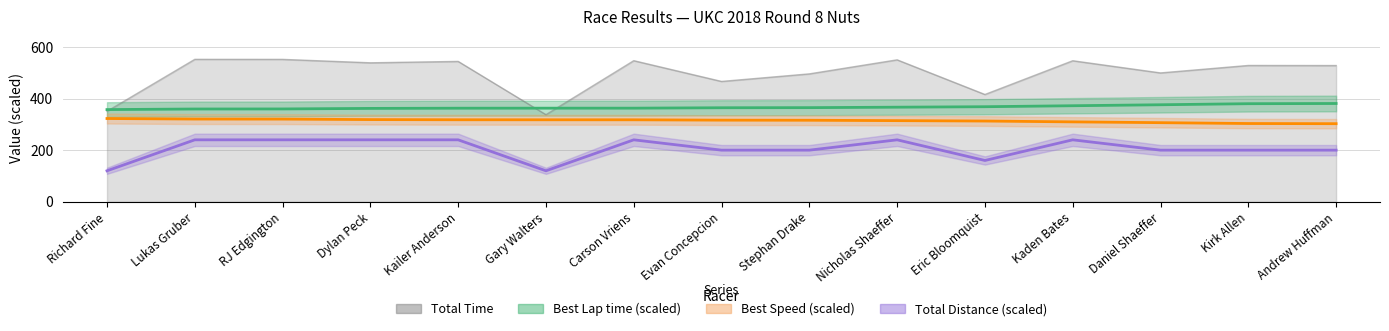

What is the label of the 8th point from the left?

Evan Concepcion